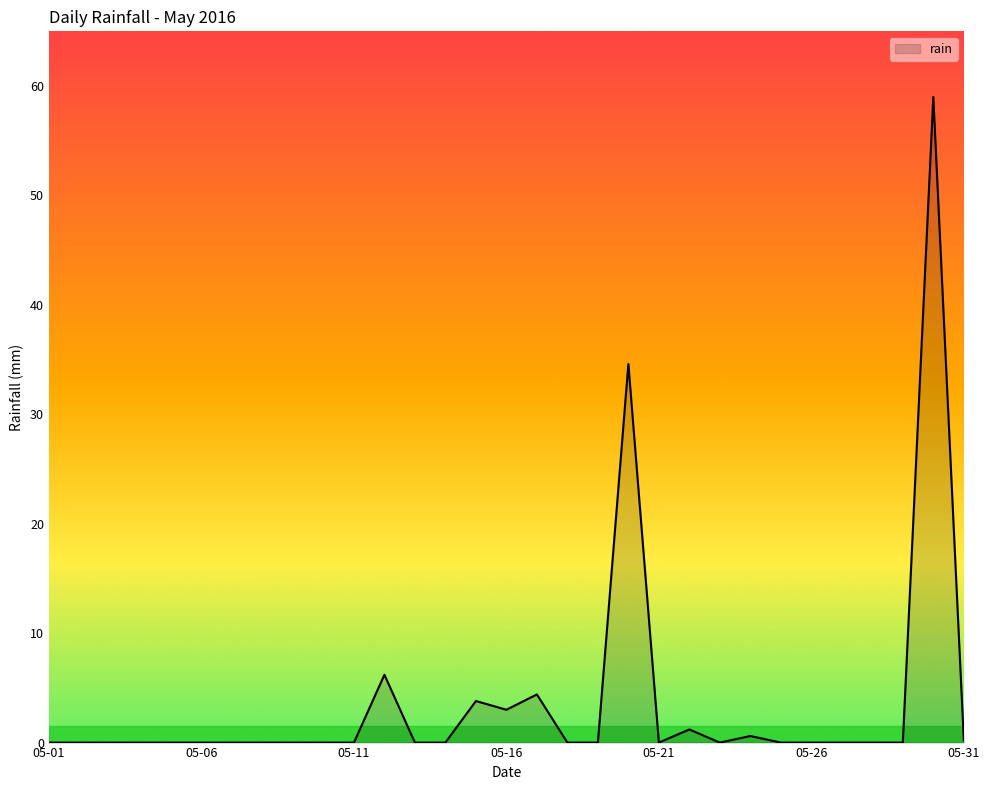

What is the difference between the maximum and minimum values?

59.0